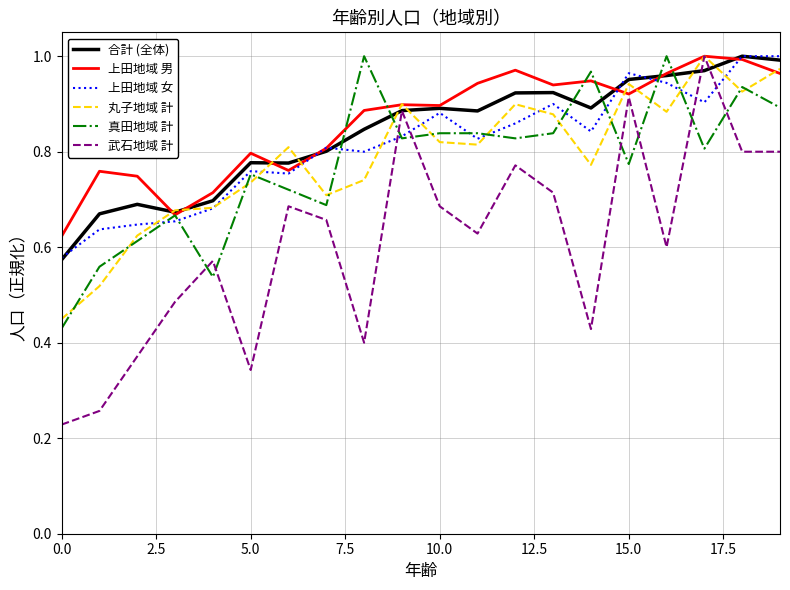

The value of 丸子地域 計 at 0.0 is 0.1. True or false?

False